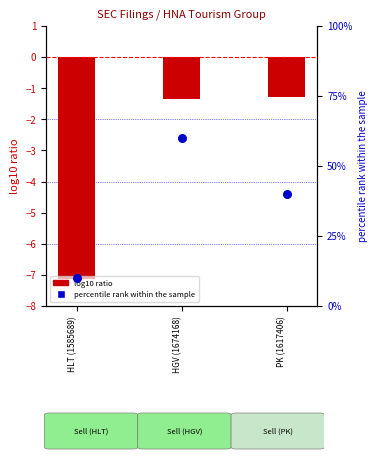

What are all the series names shown in the legend?

log10 ratio, percentile rank within the sample